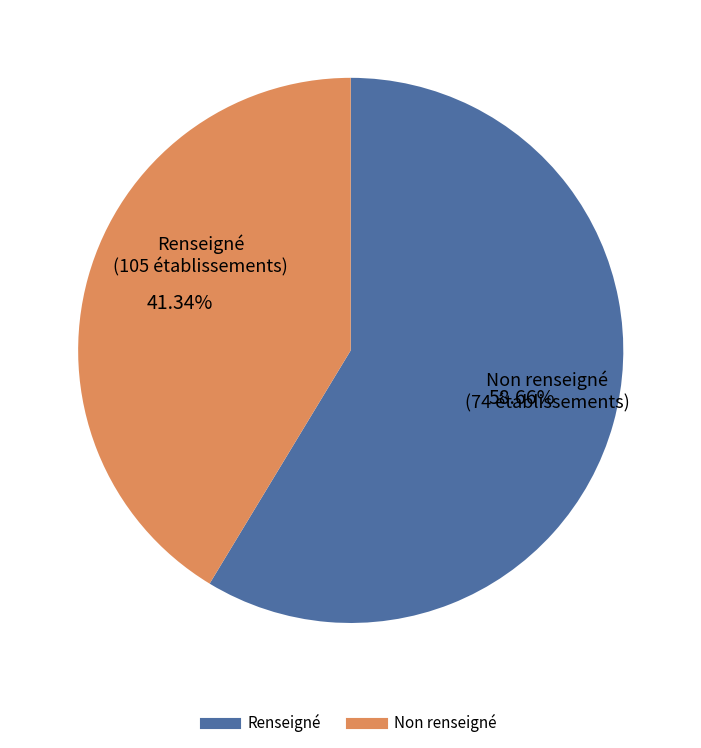

Is there a majority slice in this chart?

Yes